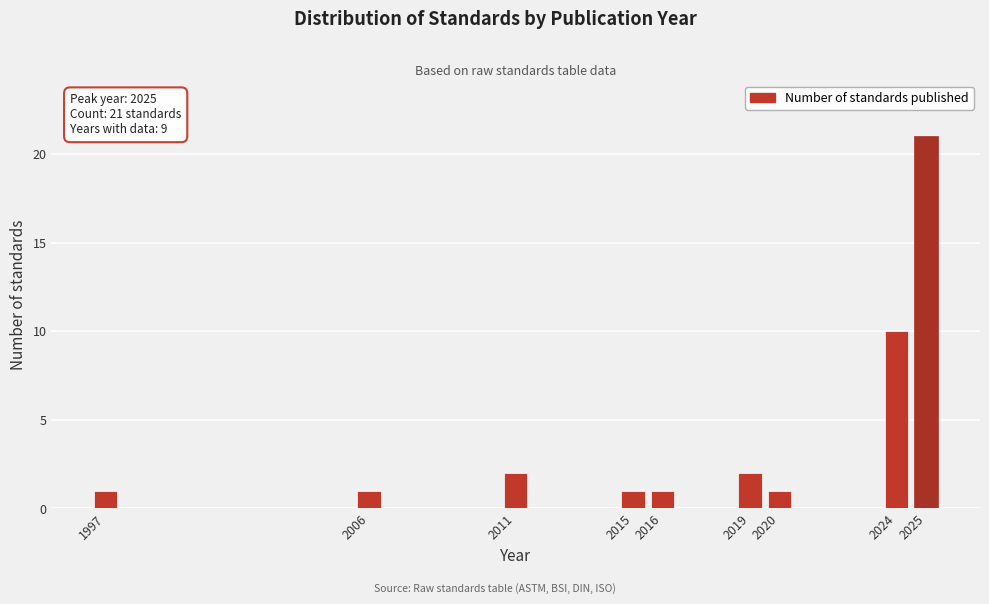

Reading left to right, transcribe all the data shown in this chart.

1	1	2	1	1	2	1	10	21